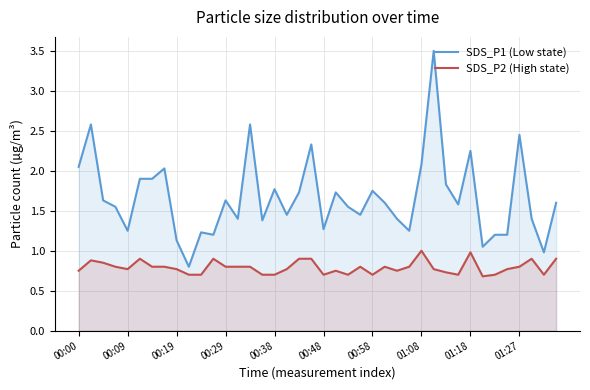

How many distinct data groups are displayed?

2